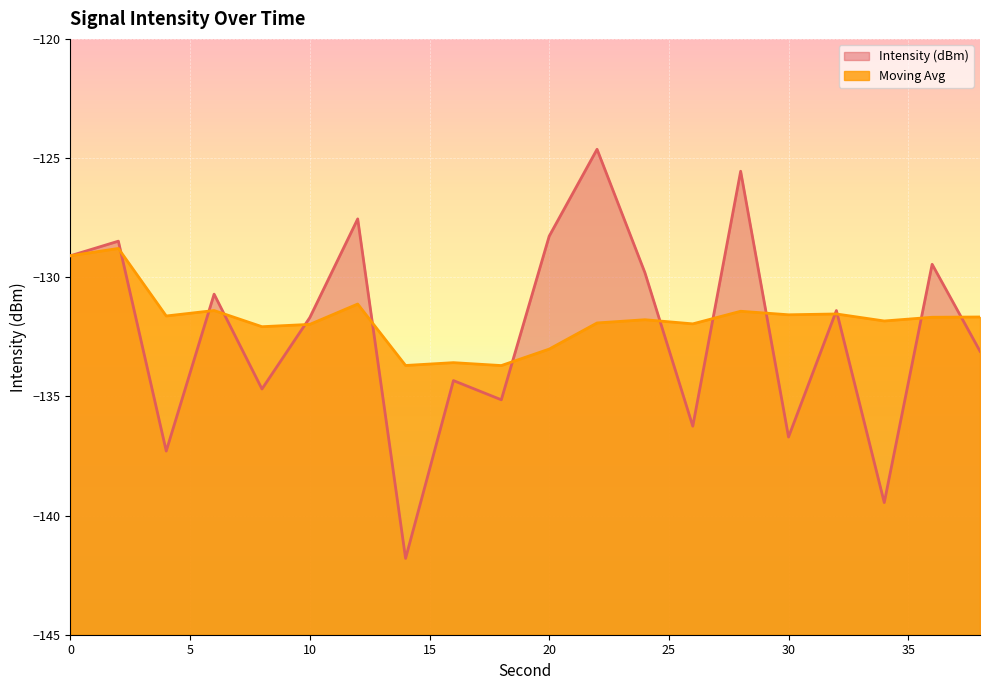

How many times do Moving Avg and Intensity (dBm) cross each other?

13